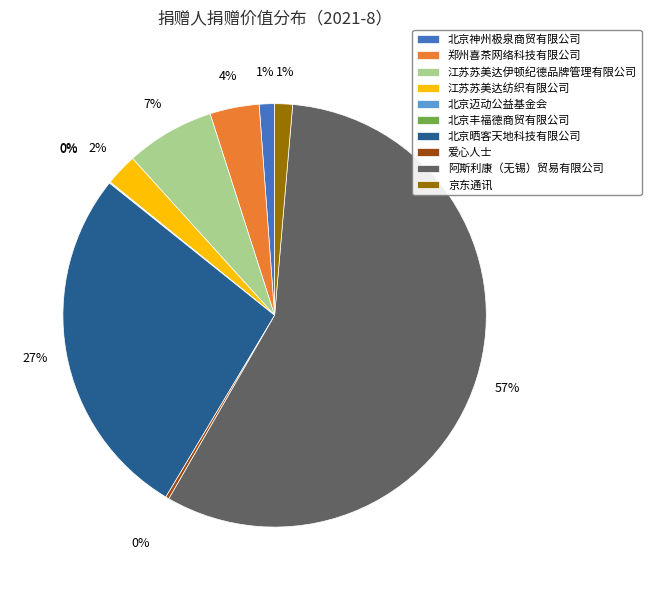

To the nearest percent, what portion does 郑州喜茶网络科技有限公司 represent?

4%